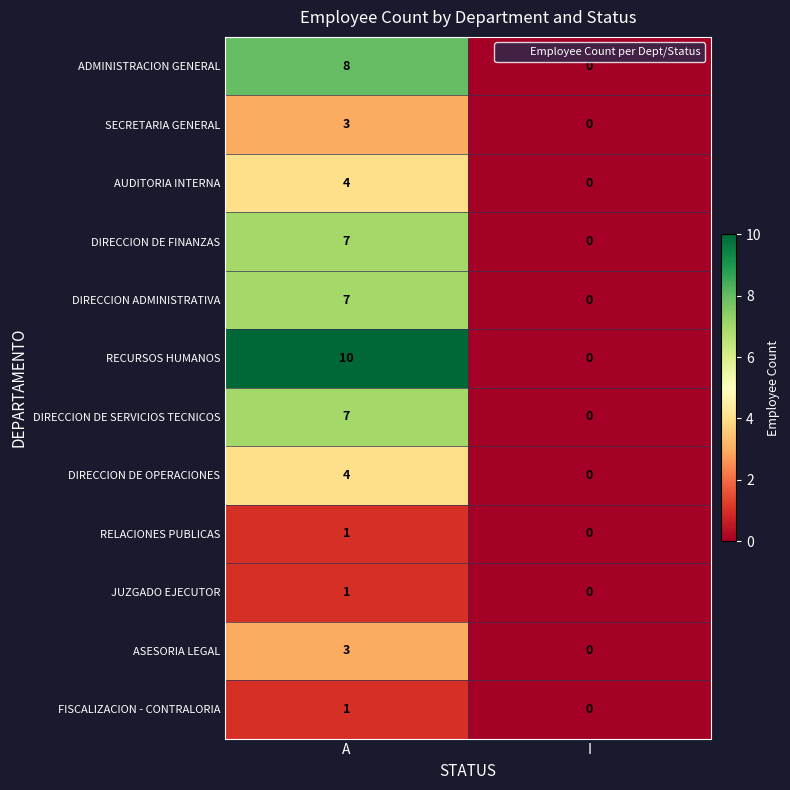

What is the maximum value shown in the chart?

10